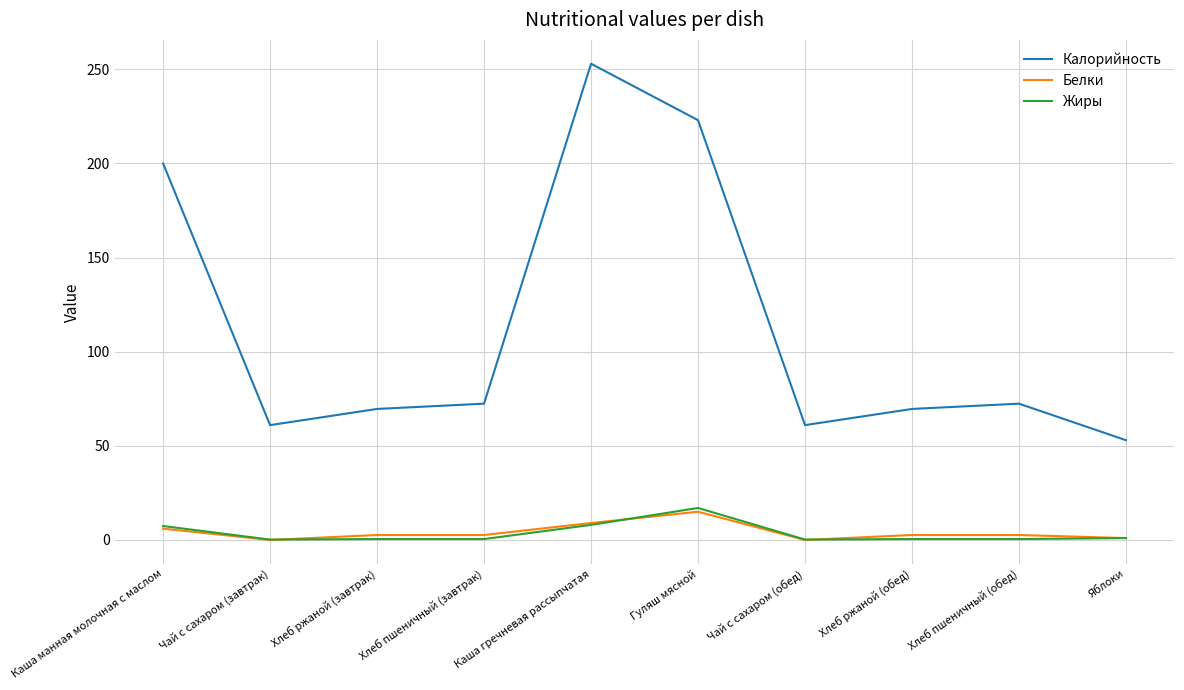

True or false: Белки and Калорийность cross at least once.

False